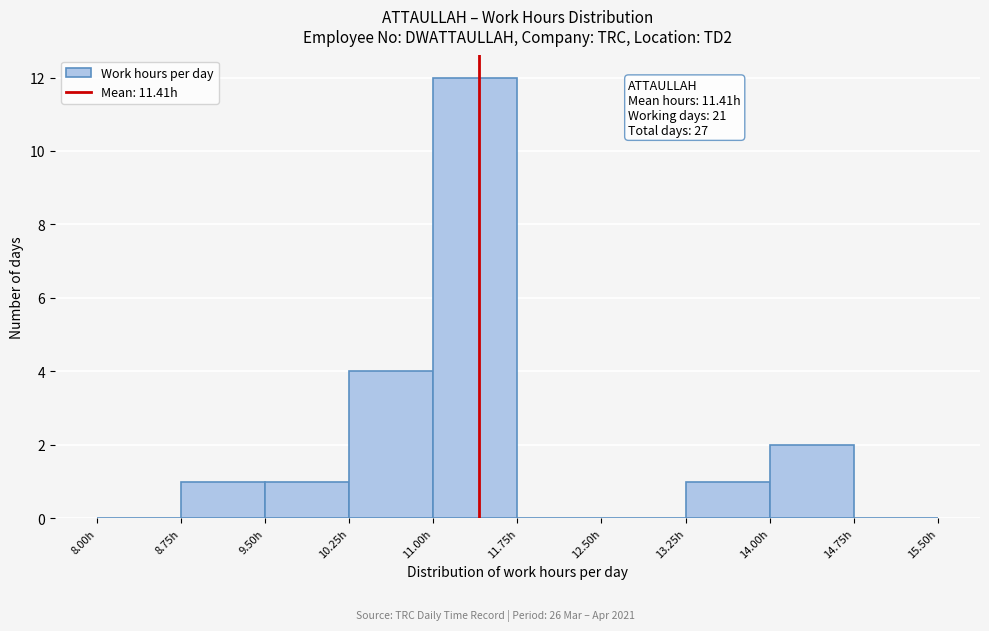

Which range on the x-axis has the tallest bar?

11.00 to 11.75